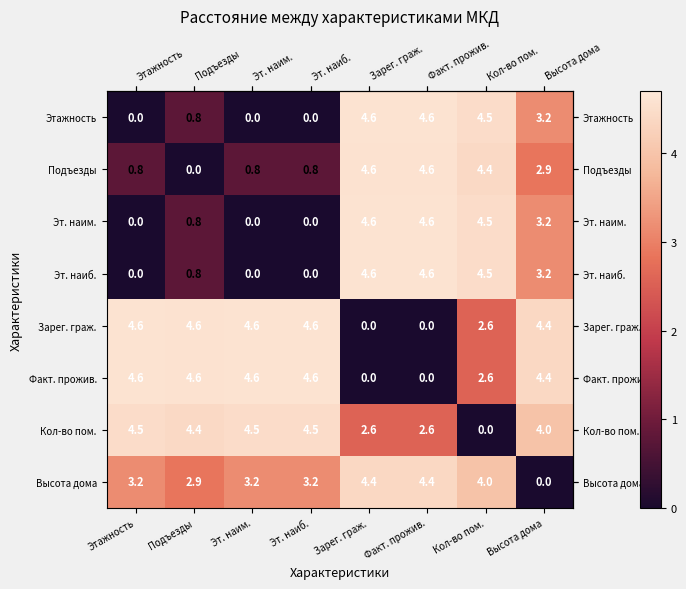

What is the sum of all Этажность values?

17.7